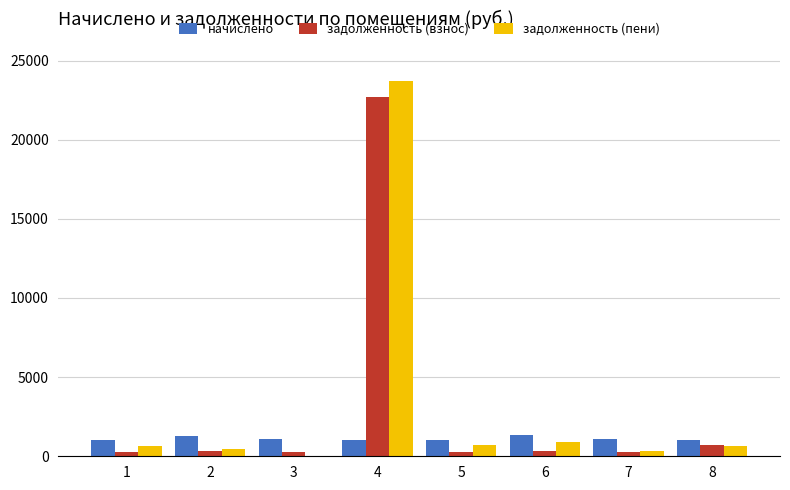

What is the highest value of the задолженность (пени) series?

23703.8